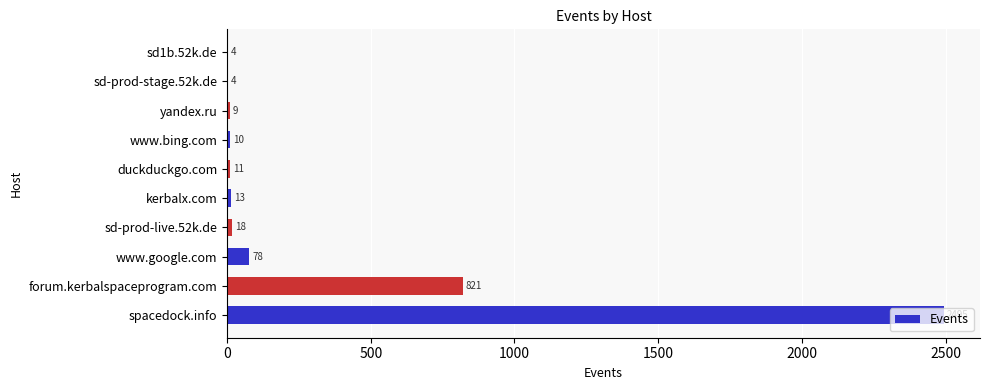

What is the change in value from sd-prod-live.52k.de to sd-prod-stage.52k.de?

-14